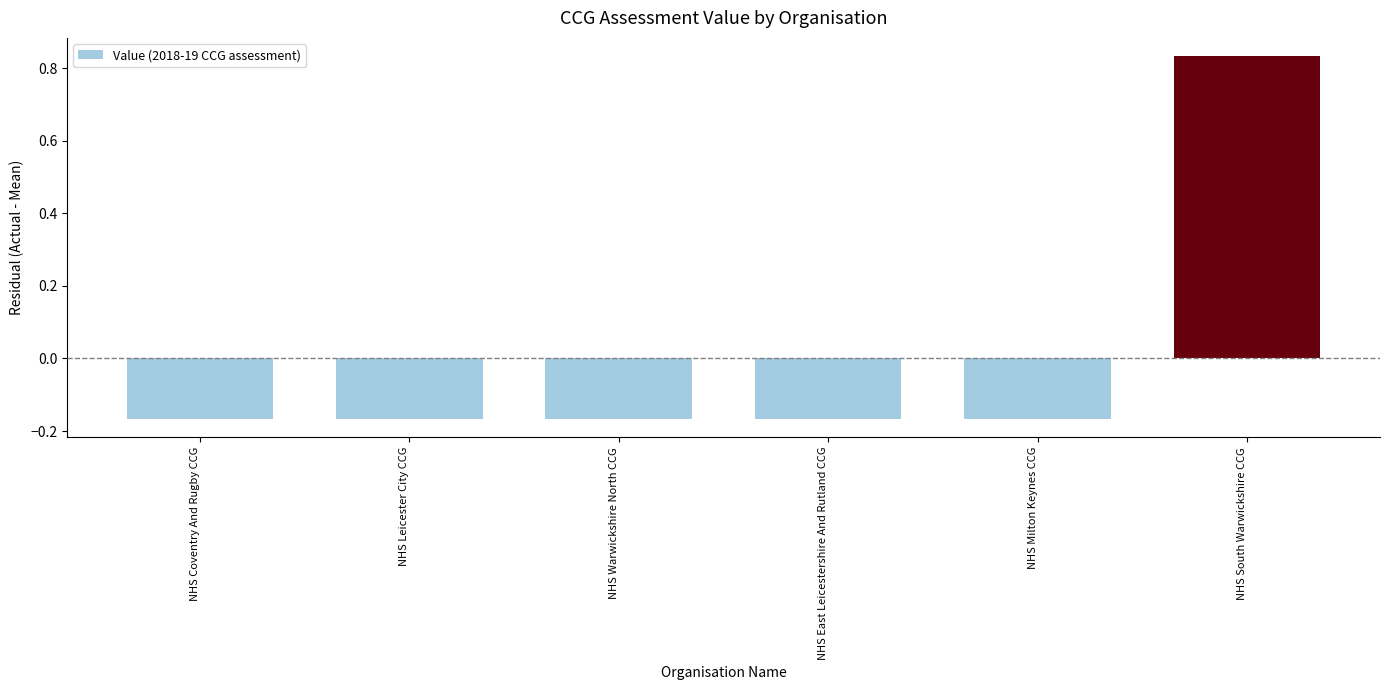

What is the label of the 6th bar from the right?

NHS Coventry And Rugby CCG